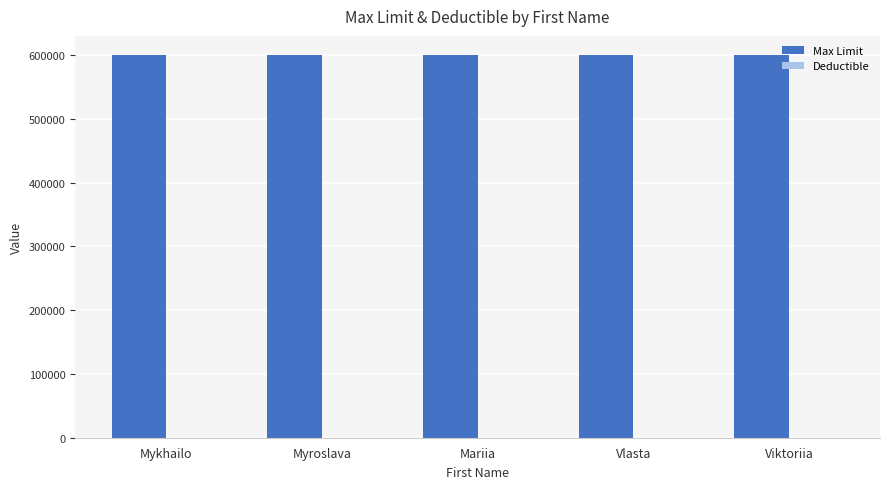

The value of Max Limit at Viktoriia is 874916. True or false?

False